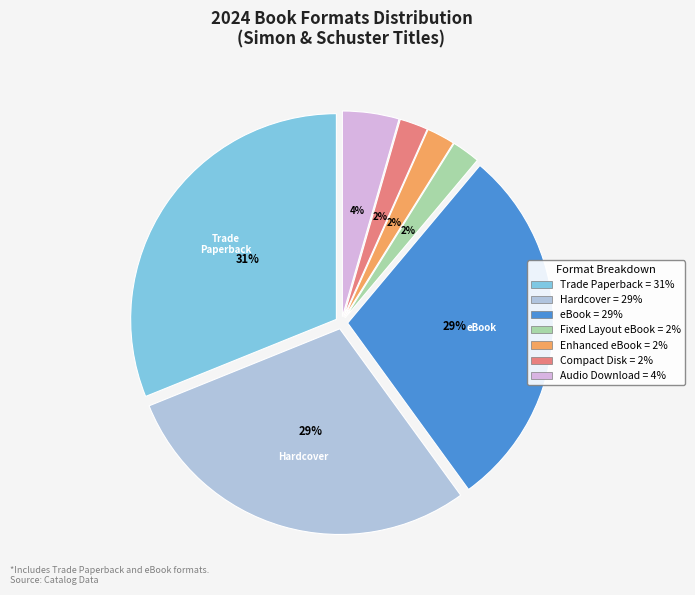

How many segments does this pie chart have?

7